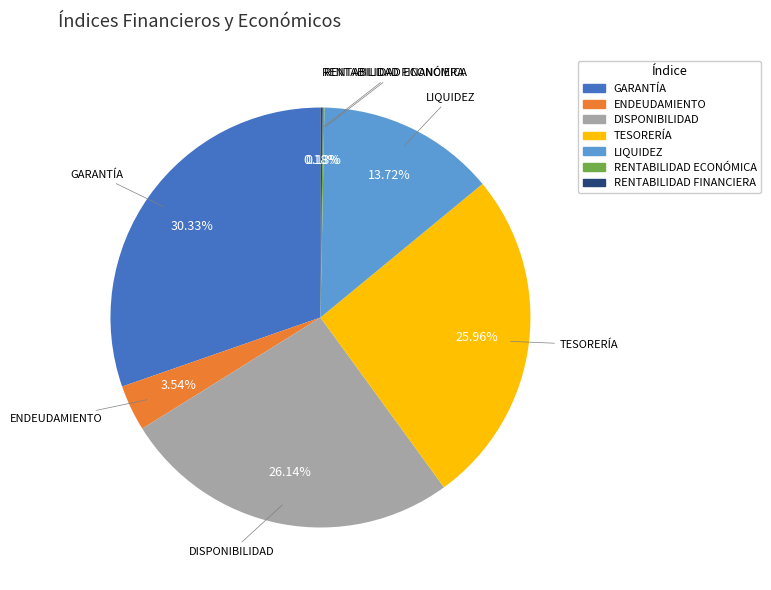

Is there a majority slice in this chart?

No